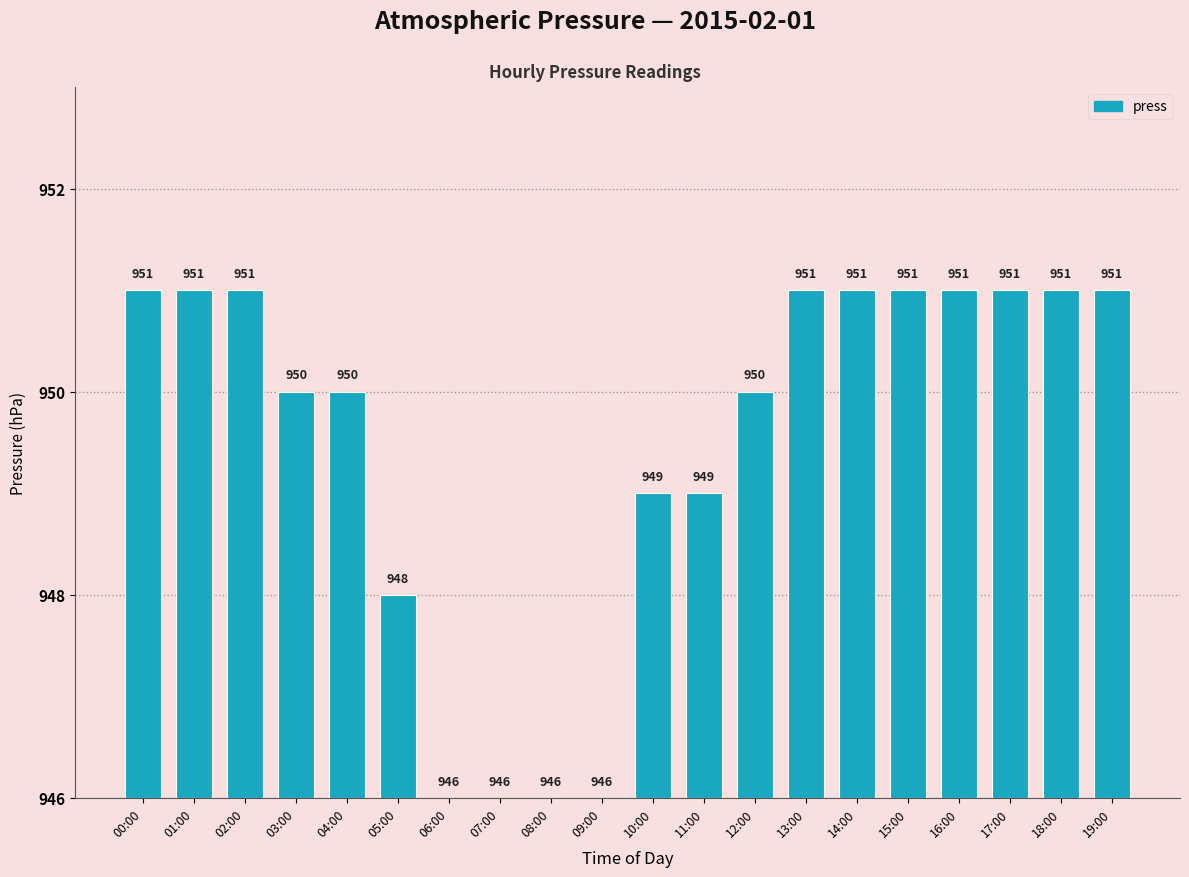

Are the bars horizontal?

No